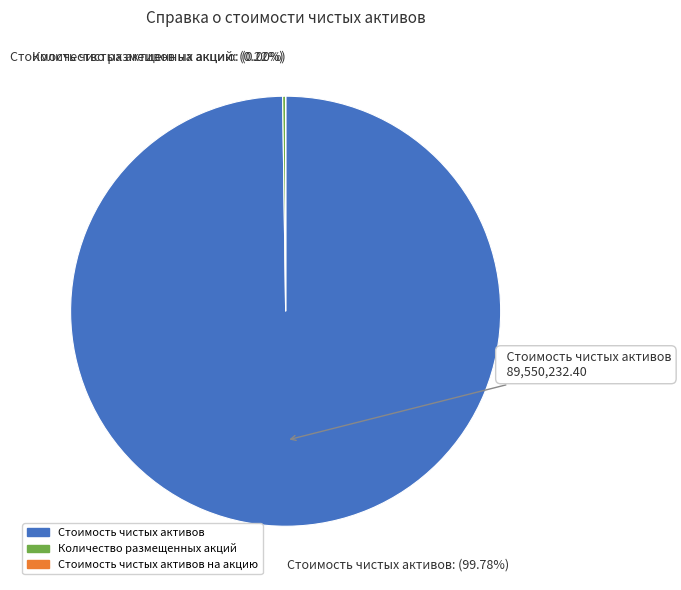

Does any single category account for the majority?

Yes